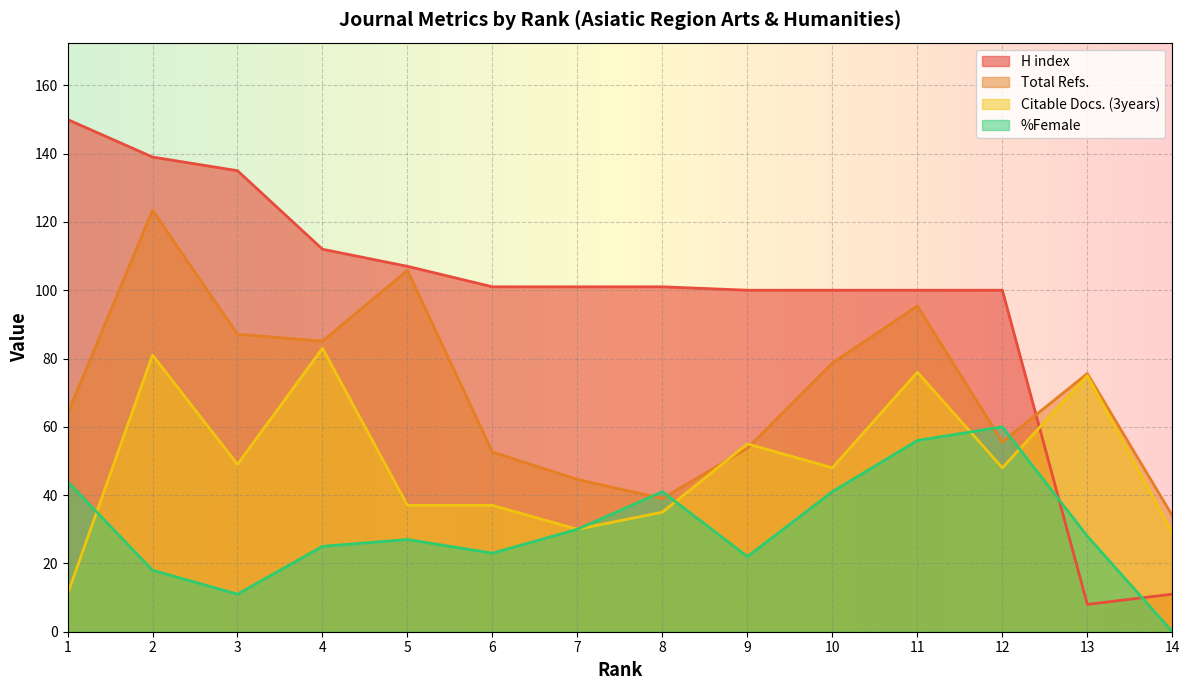

How many distinct data groups are displayed?

4